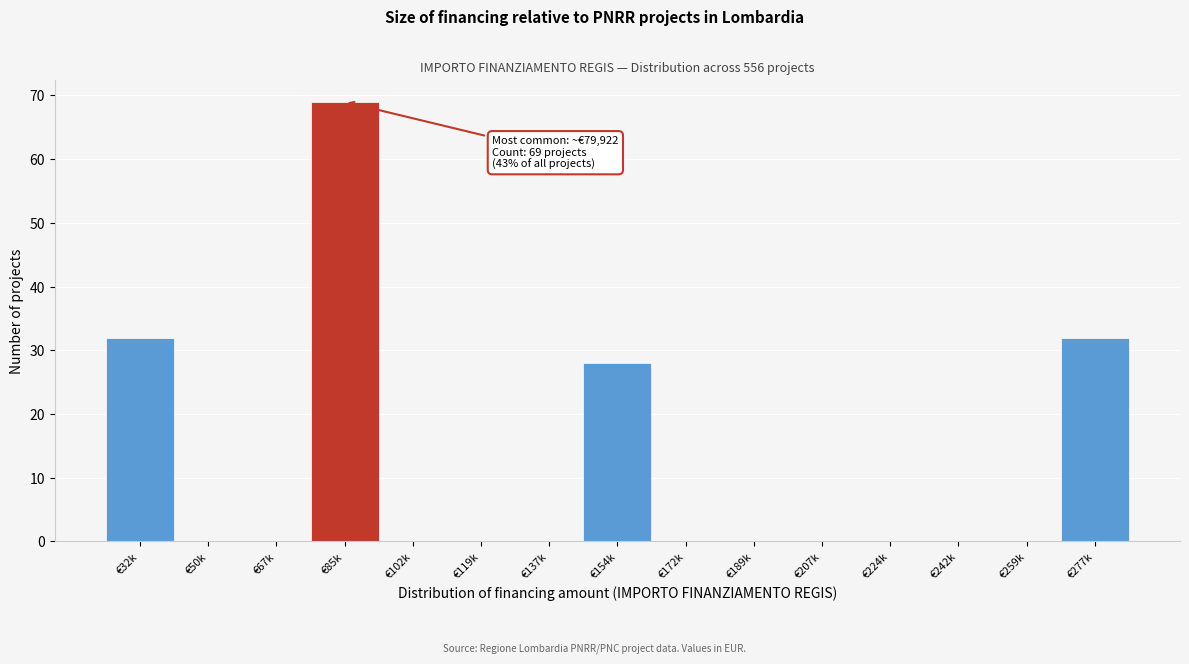

Reading left to right, extract all data points from this chart.

€32k=32	€50k=0	€67k=0	€85k=69	€102k=0	€119k=0	€137k=0	€154k=28	€172k=0	€189k=0	€207k=0	€224k=0	€242k=0	€259k=0	€277k=32